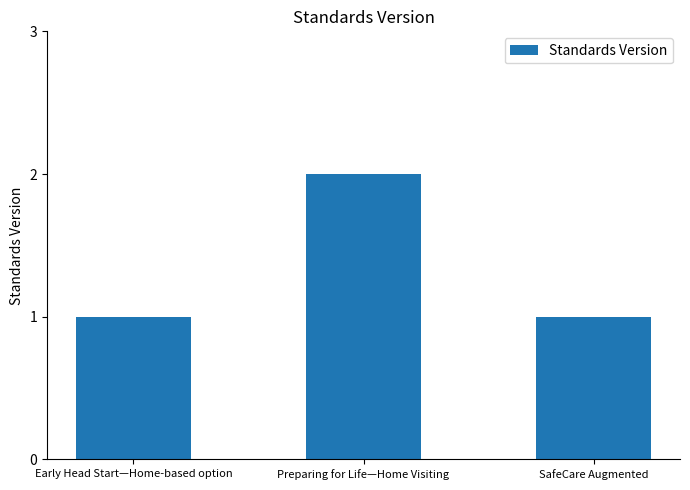

What is the change in value from Early Head Start—Home-based option to Preparing for Life—Home Visiting?

+1